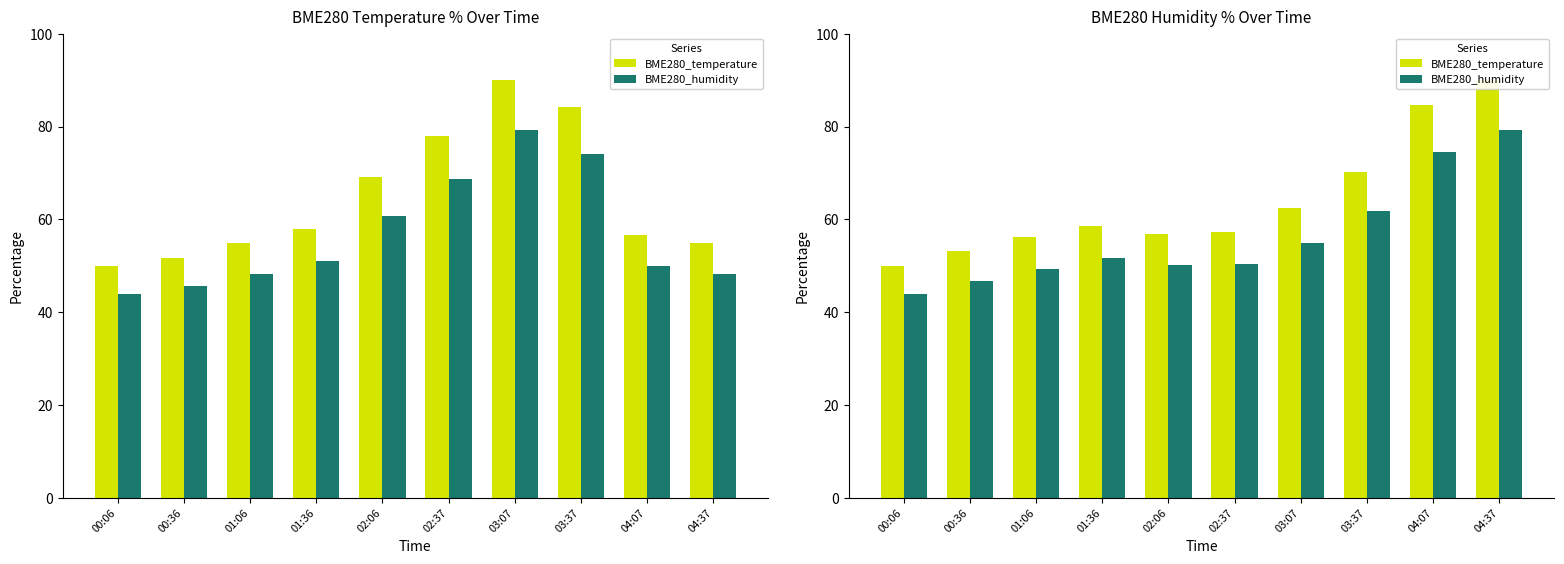

What is the greatest value displayed?

90.0